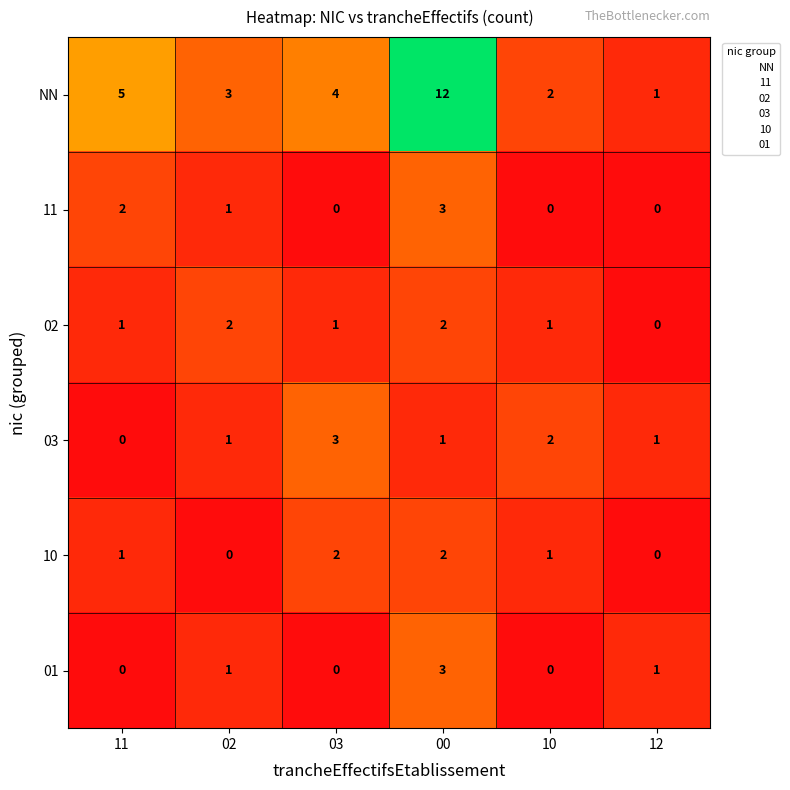

At which category is the sum across all series the highest?

00